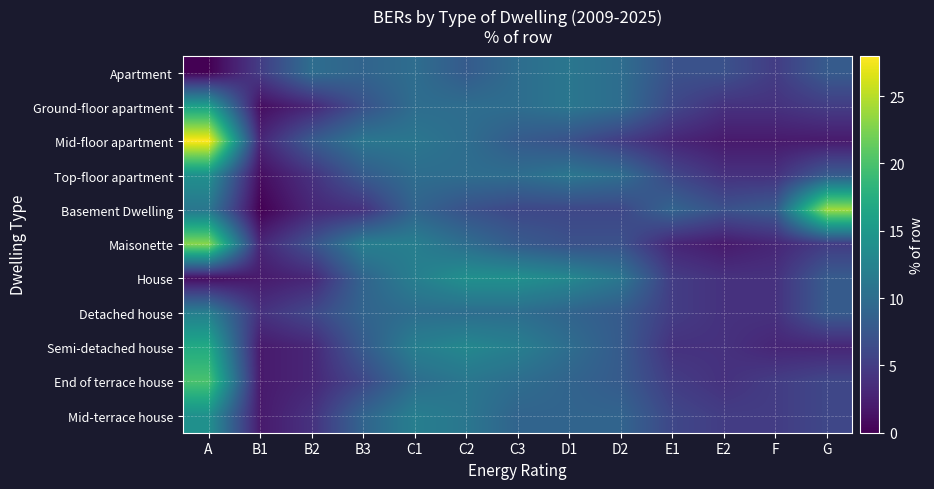

Rank the series by their maximum value, from highest to lowest.

Mid-floor apartment, Basement Dwelling, Maisonette, End of terrace house, Semi-detached house, Ground-floor apartment, Top-floor apartment, House, Mid-terrace house, Detached house, Apartment